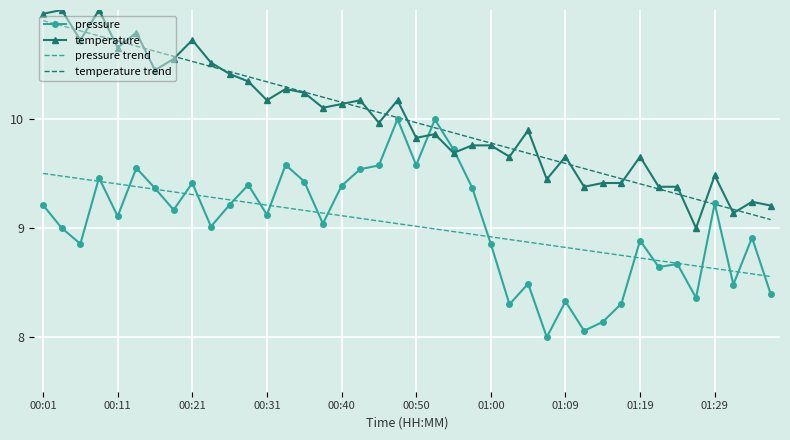

What is the minimum value shown in the chart?

8.0